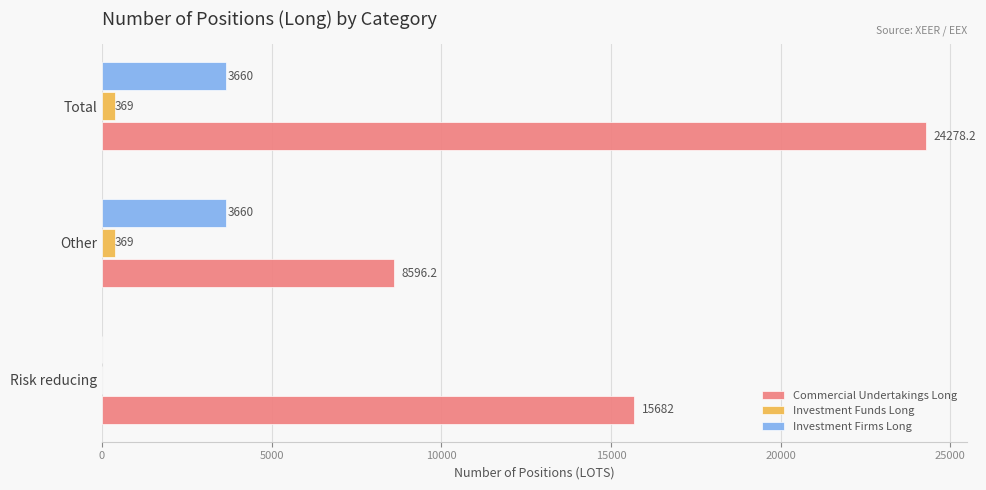

The value of Commercial Undertakings Long at Risk reducing is 20595.4. True or false?

False